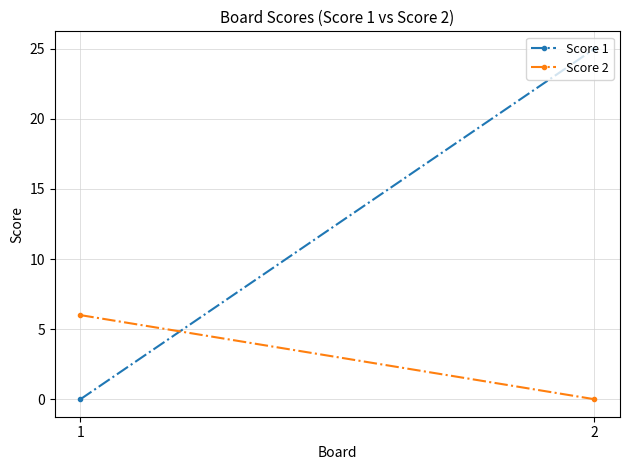

Which category has the lowest value in the Score 1 series?

1